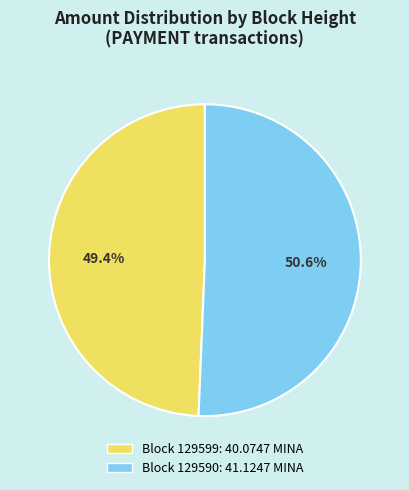

Is there a majority slice in this chart?

Yes